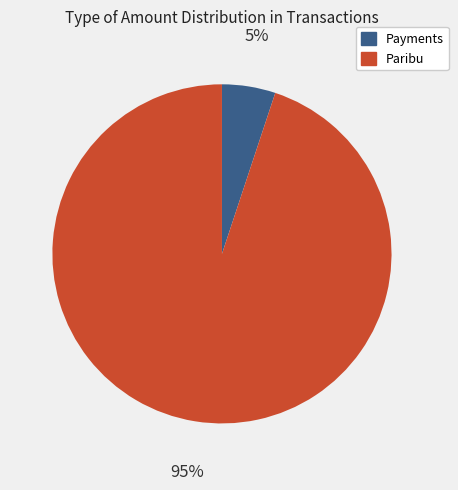

How many slices are in this pie chart?

2